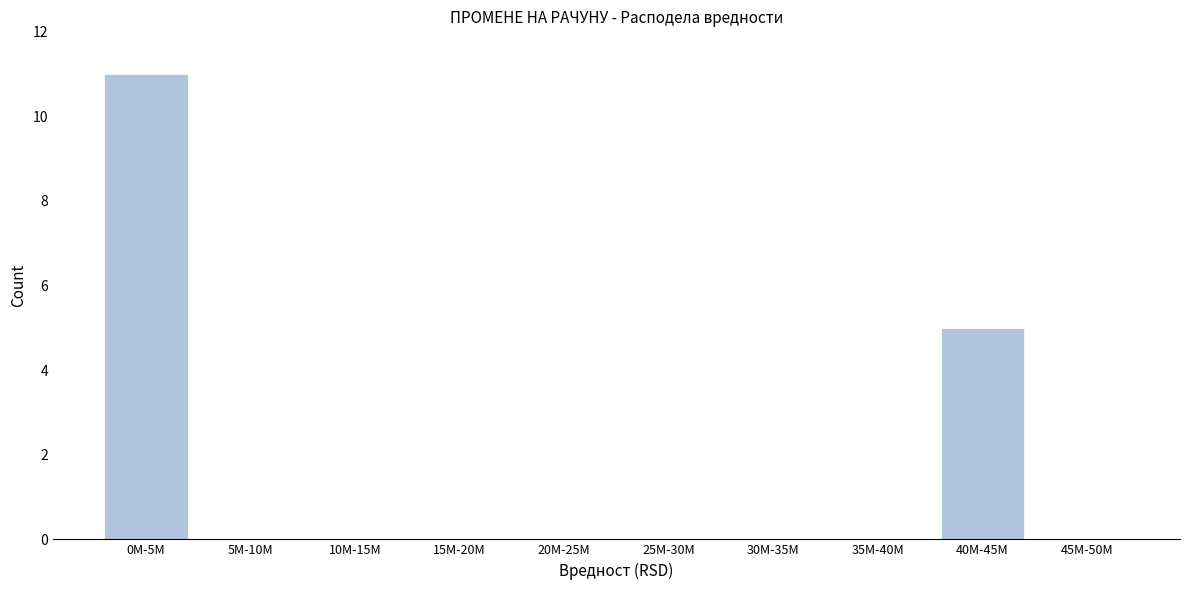

Reading left to right, list all the values displayed in this chart.

0M-5M=11	5M-10M=0	10M-15M=0	15M-20M=0	20M-25M=0	25M-30M=0	30M-35M=0	35M-40M=0	40M-45M=5	45M-50M=0